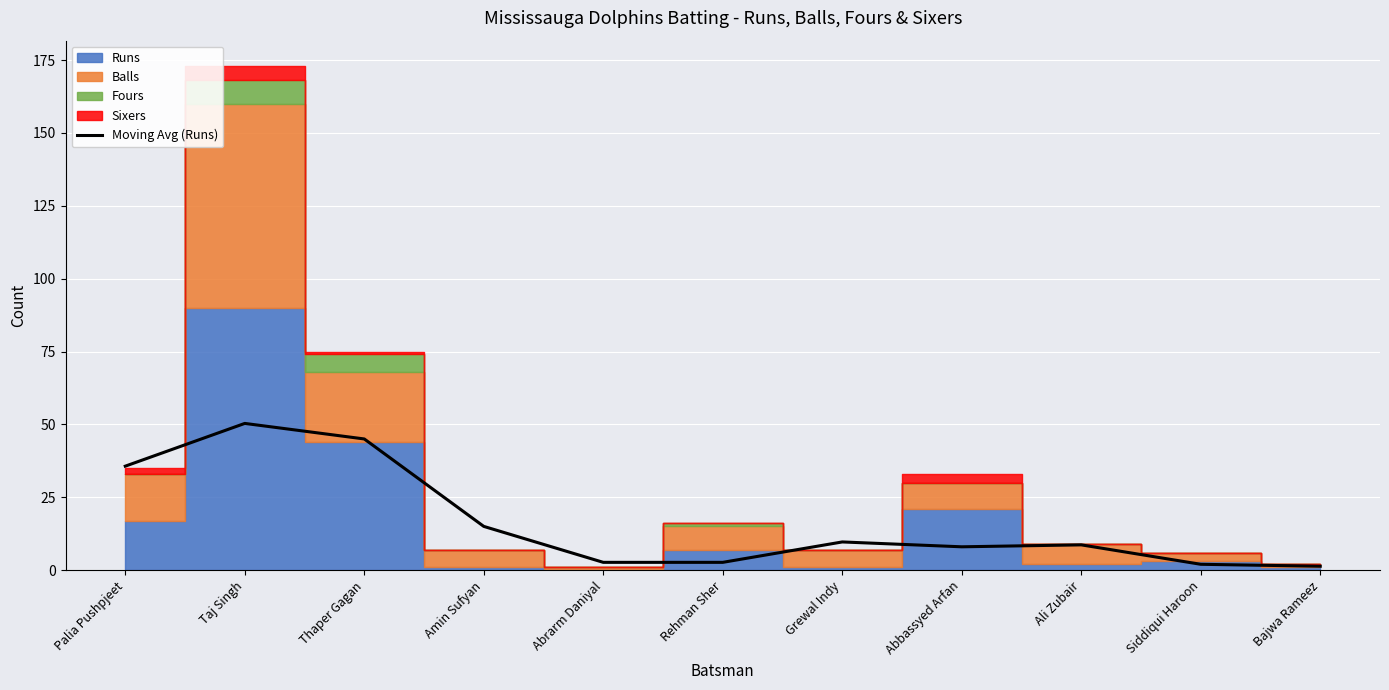

How many interior local valleys (lower than both neighbors) does the data have?

1